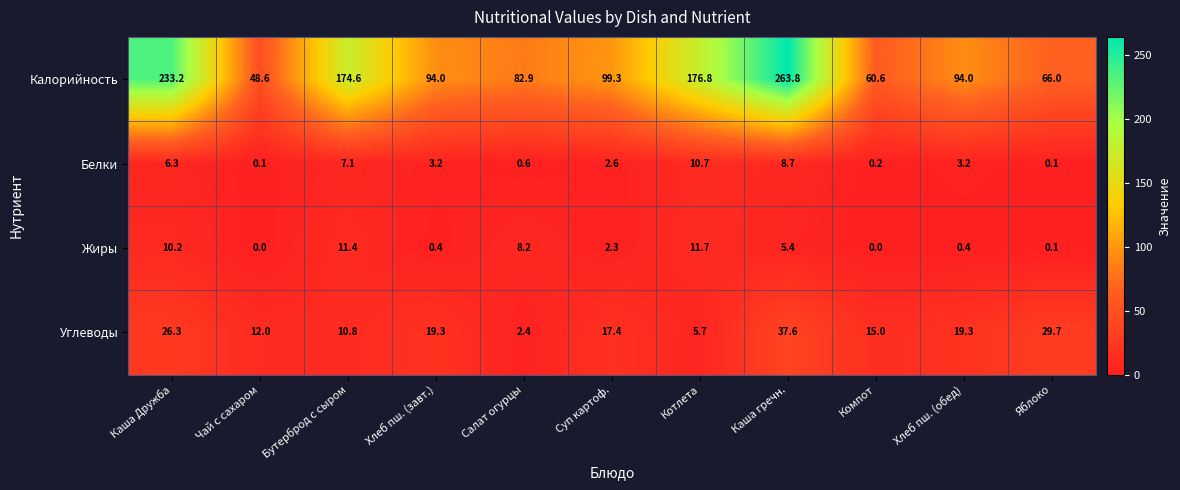

What is the maximum value for Углеводы?

37.6